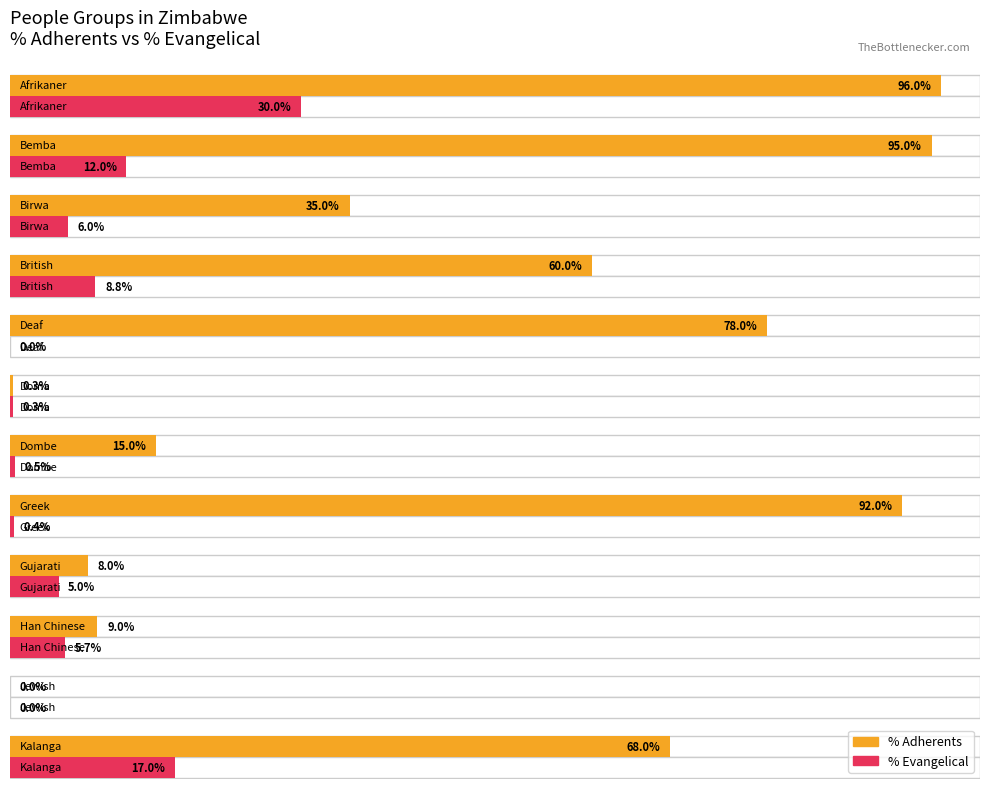

Reading left to right, extract all data points from this chart.

PercentAdherents: 96.0	95.0	35.0	60.0	78.0	0.3	15.0	92.0	8.0	9.0	0.0	68.0
PercentEvangelical: 30.0	12.0	6.0	8.8	0.0	0.3	0.5	0.4	5.0	5.7	0.0	17.0